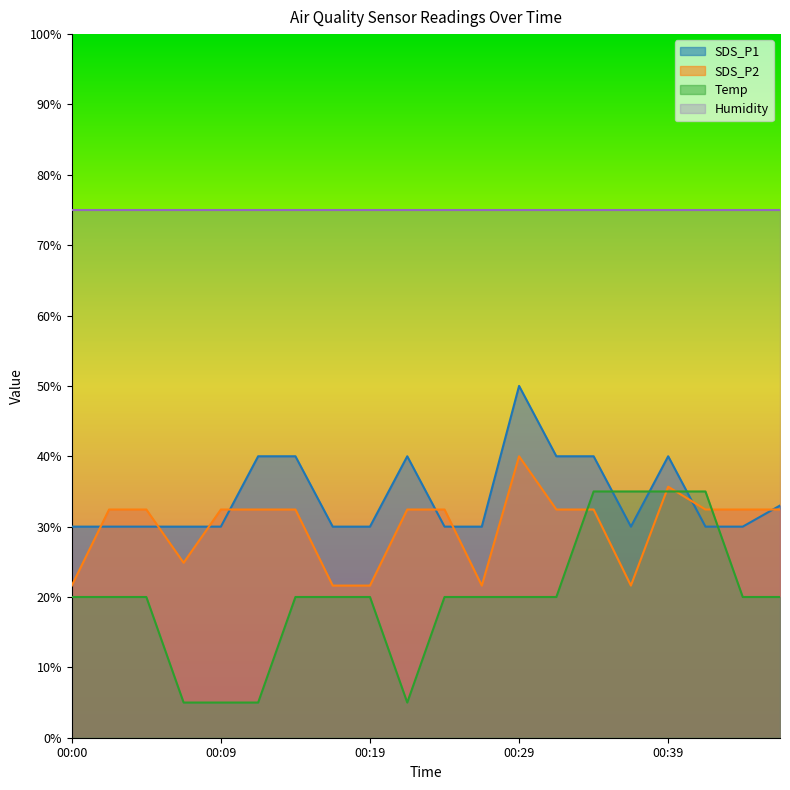

What is the minimum value shown in the chart?

5.0